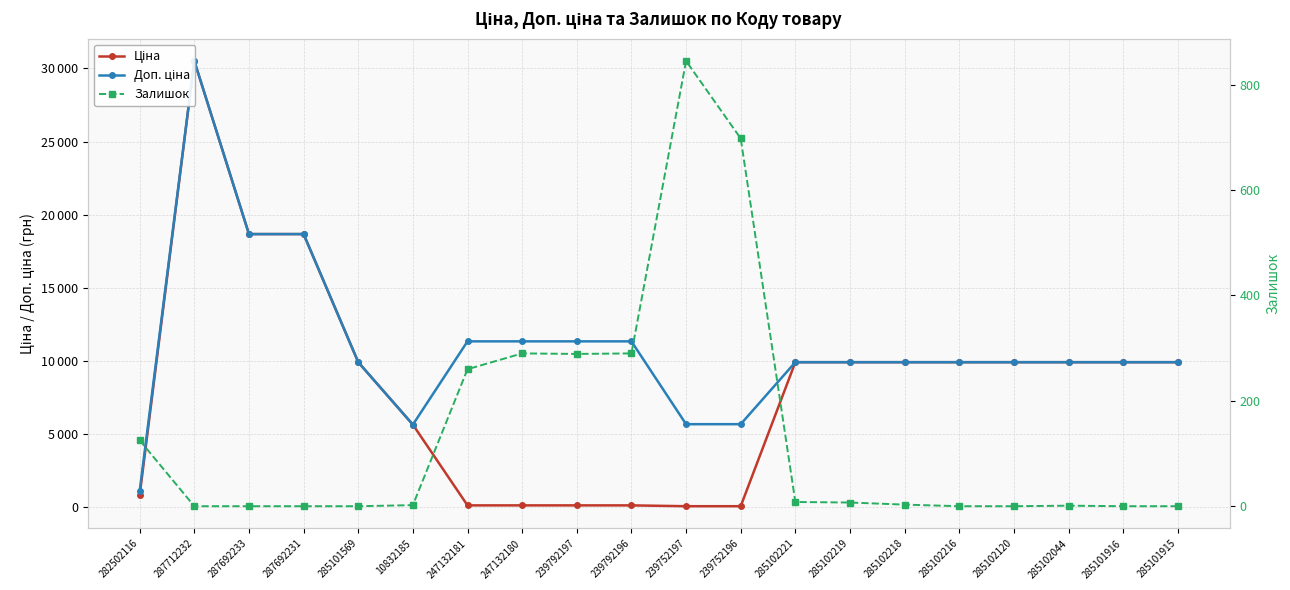

Rank the series at 239752197 from lowest to highest value.

Ціна, Залишок, Доп. ціна